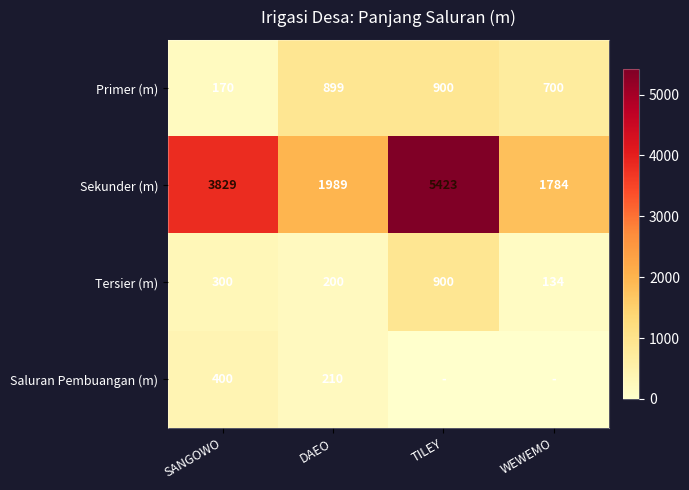

What is the lowest value of the Sekunder (m) series?

1784